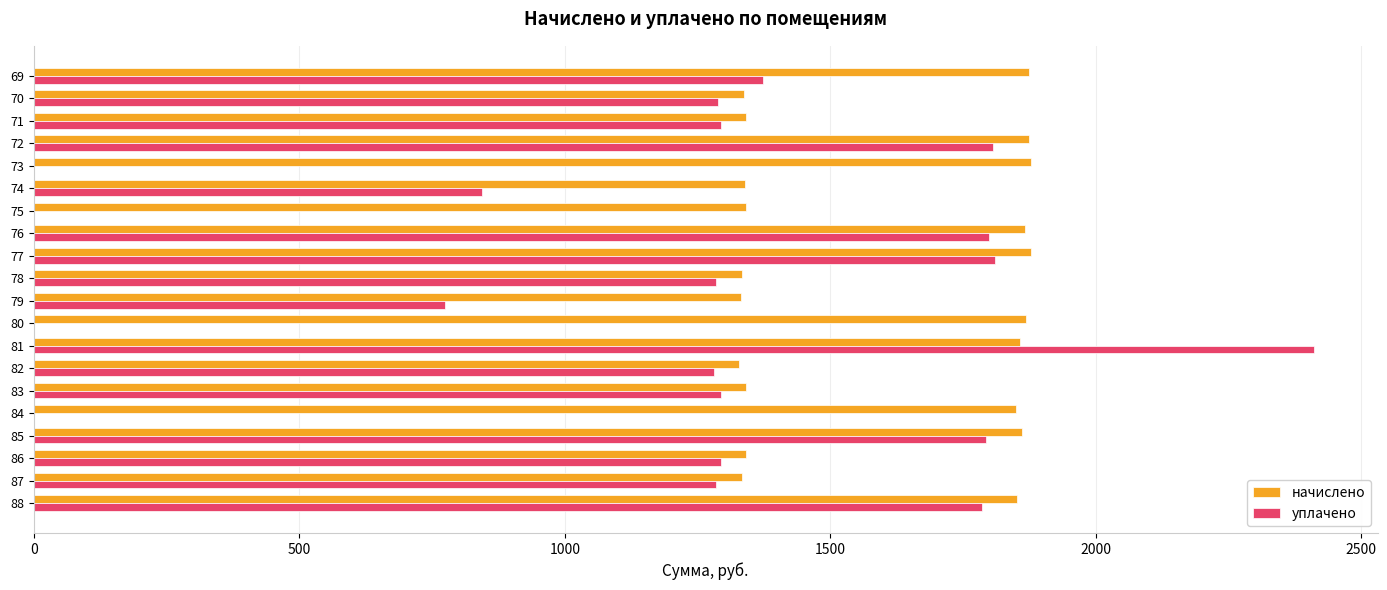

How many data points does each series have?

20